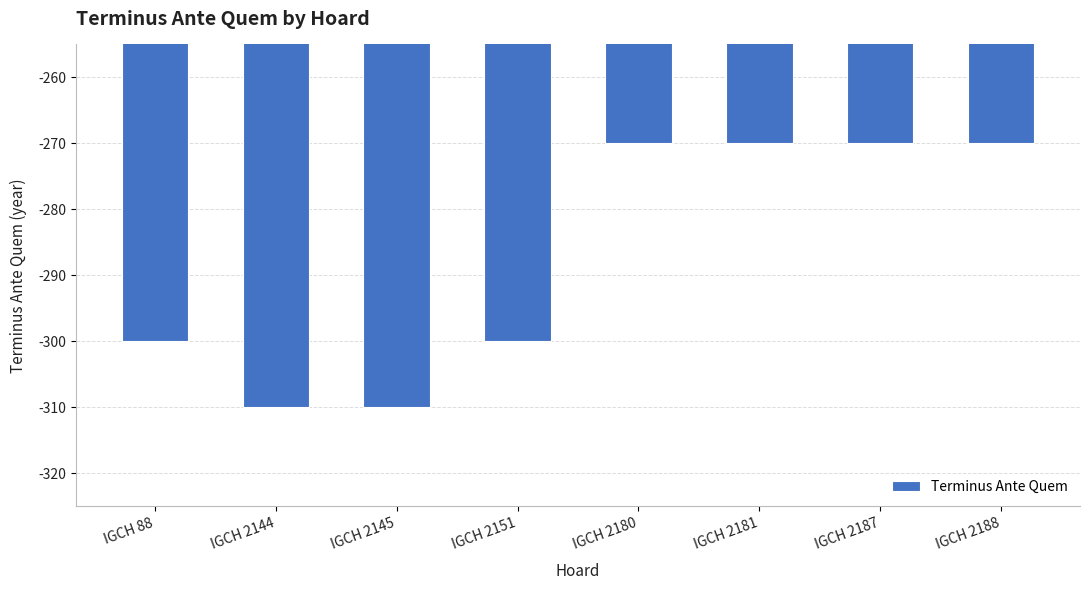

What is the smallest value displayed?

-310